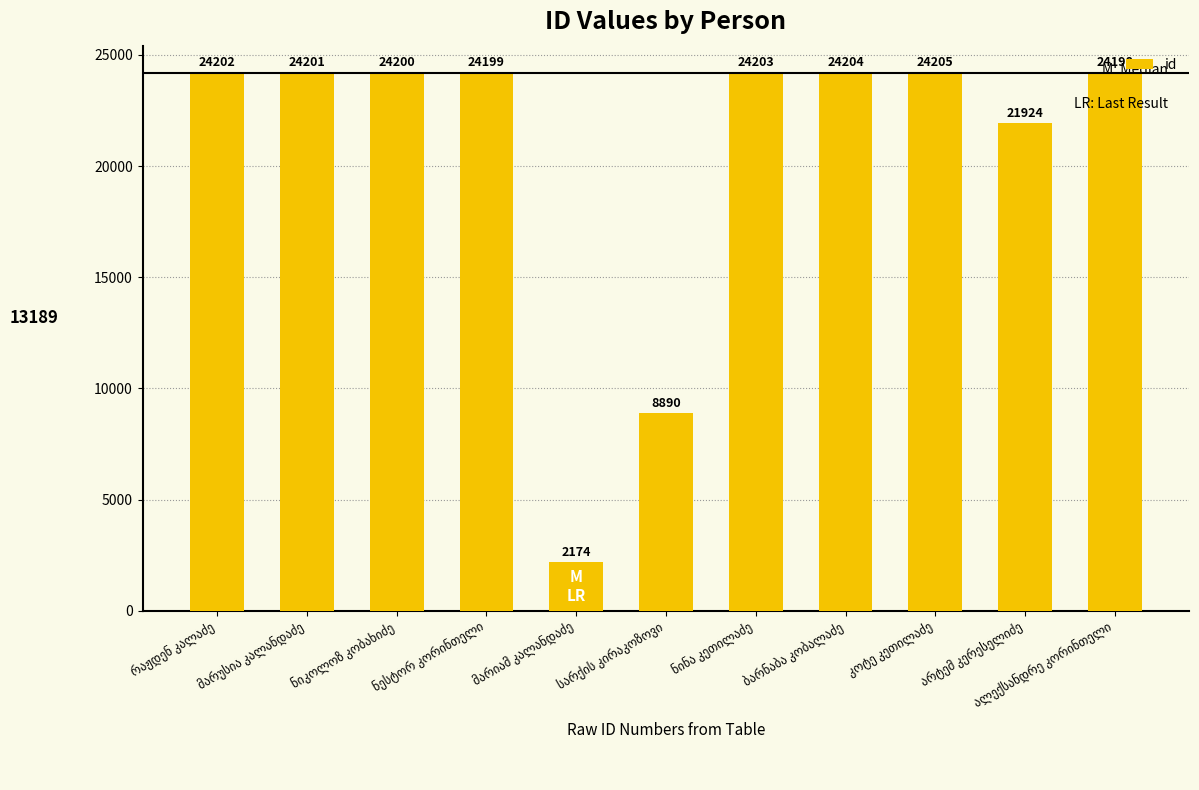

What is the difference between the maximum and second lowest values?

15315